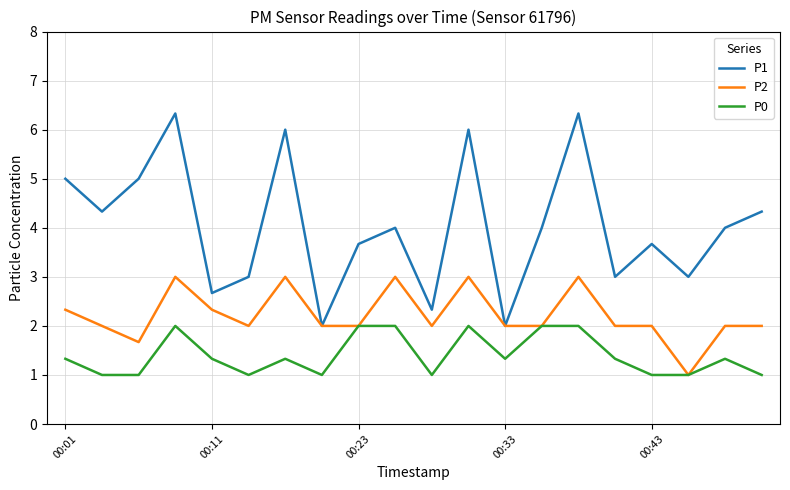

Count the number of categories in the chart.

20